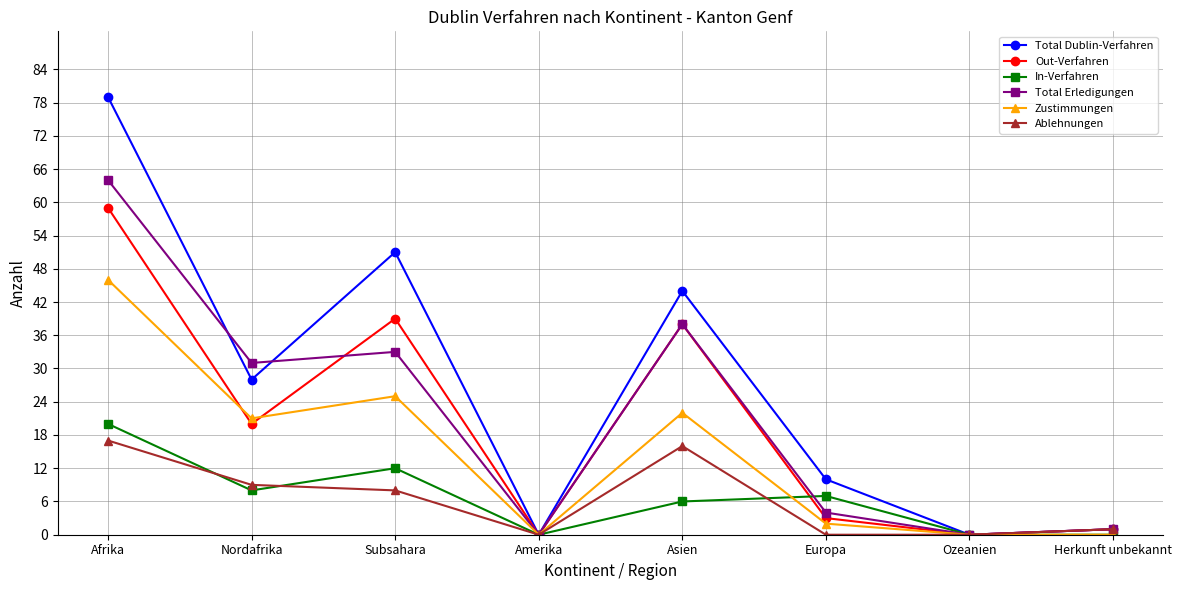

What is the greatest value displayed?

79